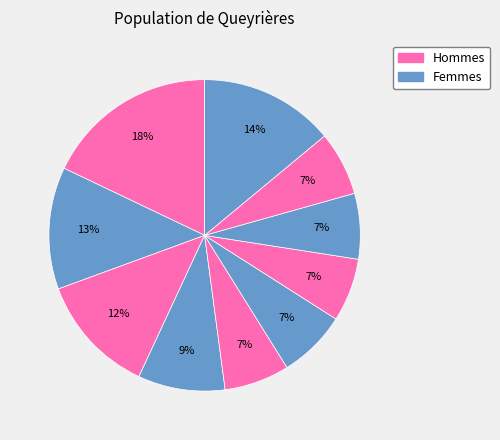

How many slices are in this pie chart?

10